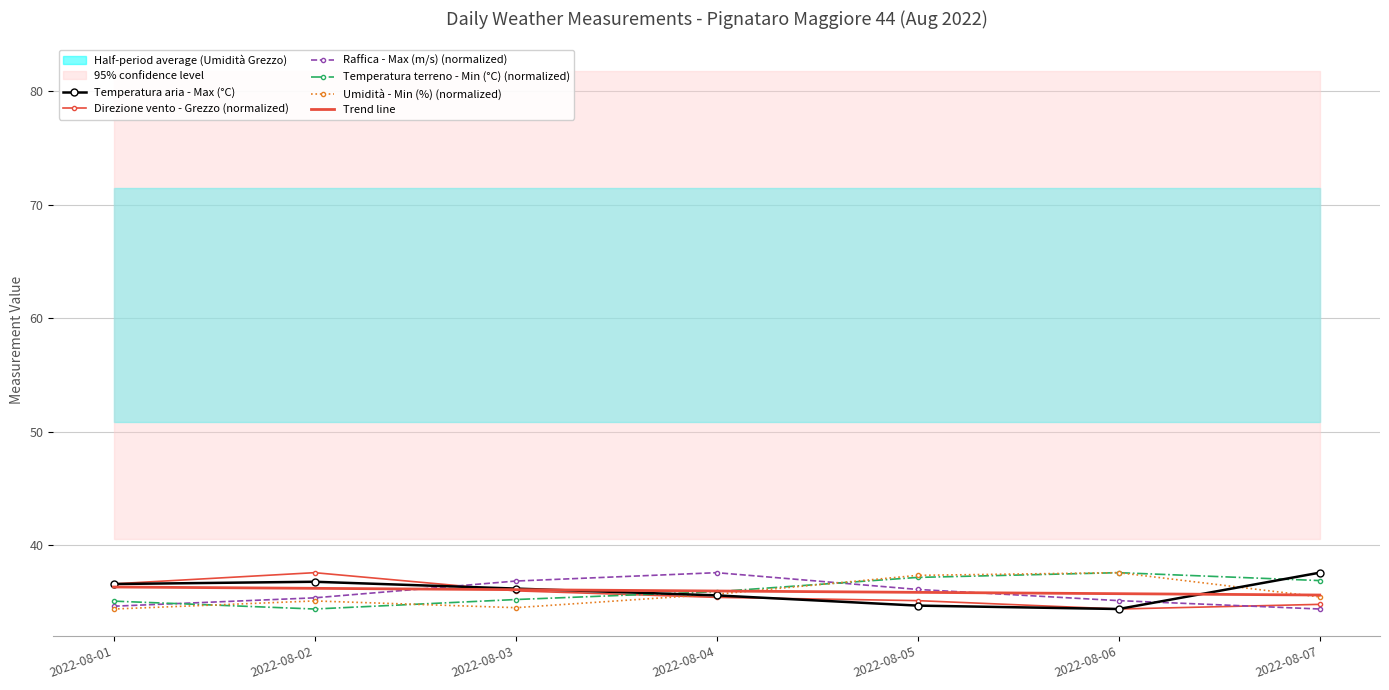

How many interior local peaks does the Temperatura aria - Max (°C) series have?

1